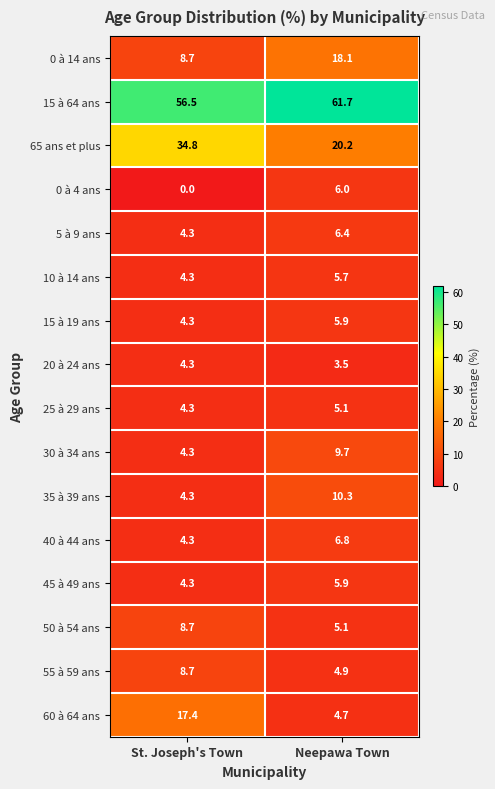

How many categories are shown in the chart?

2